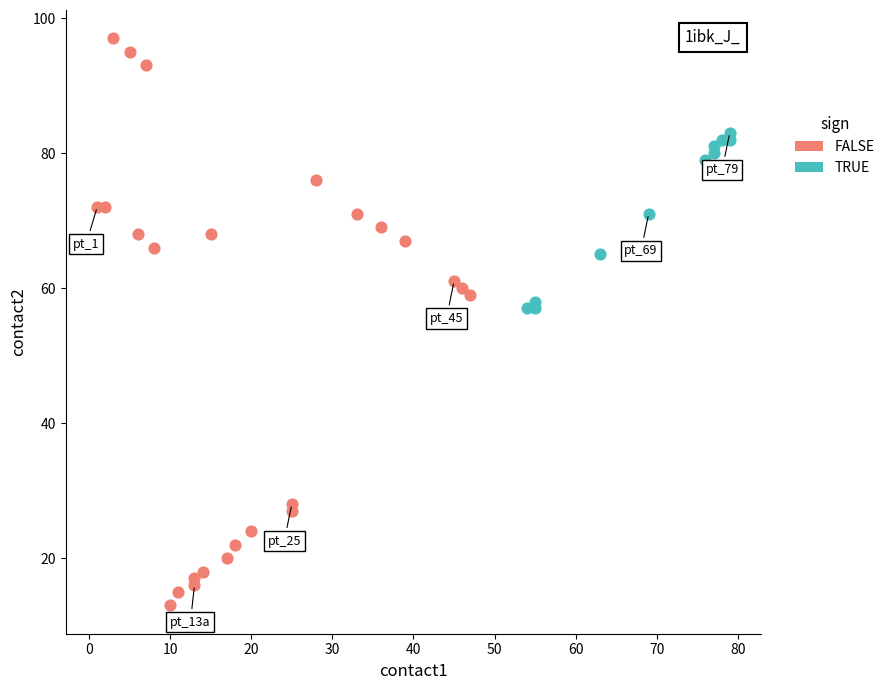

Which series has the largest Y range (max minus min)?

FALSE